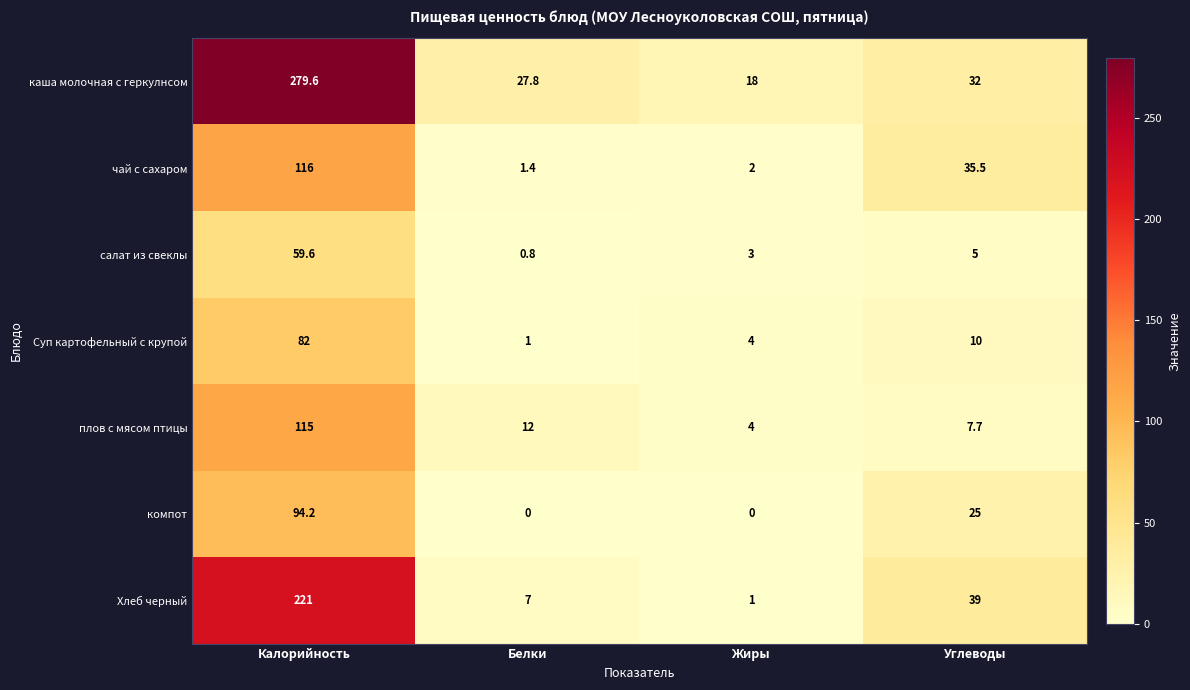

Which series has the largest total across all categories?

каша молочная с геркулнсом